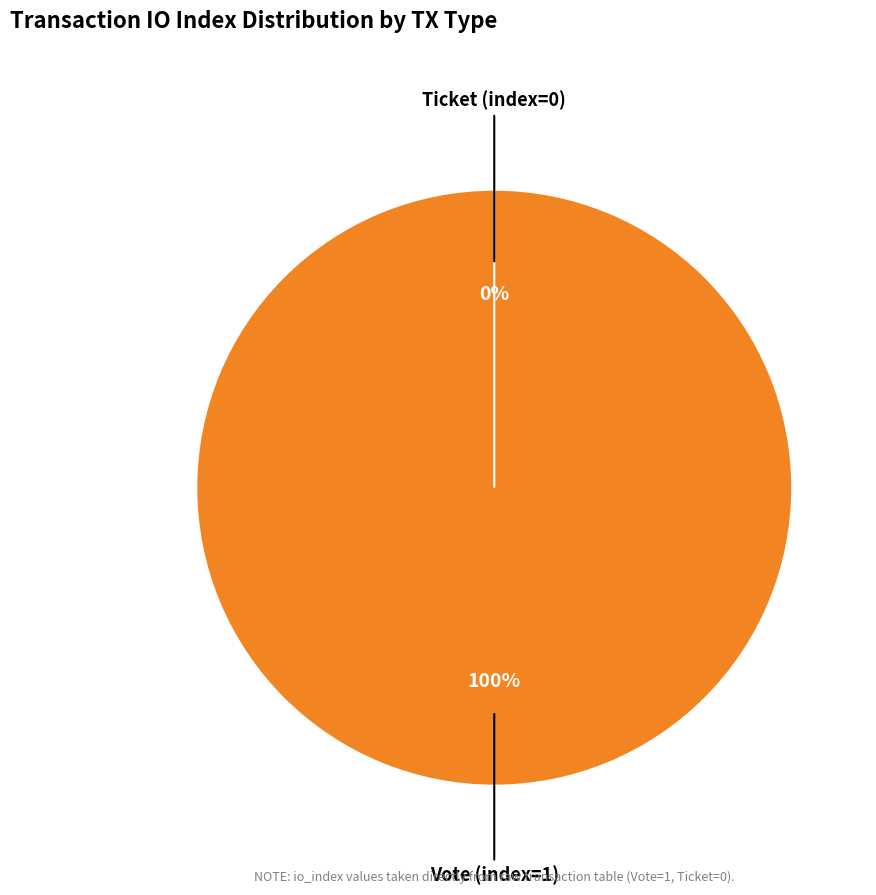

The Ticket (index=0) slice represents 1% of the pie. True or false?

False